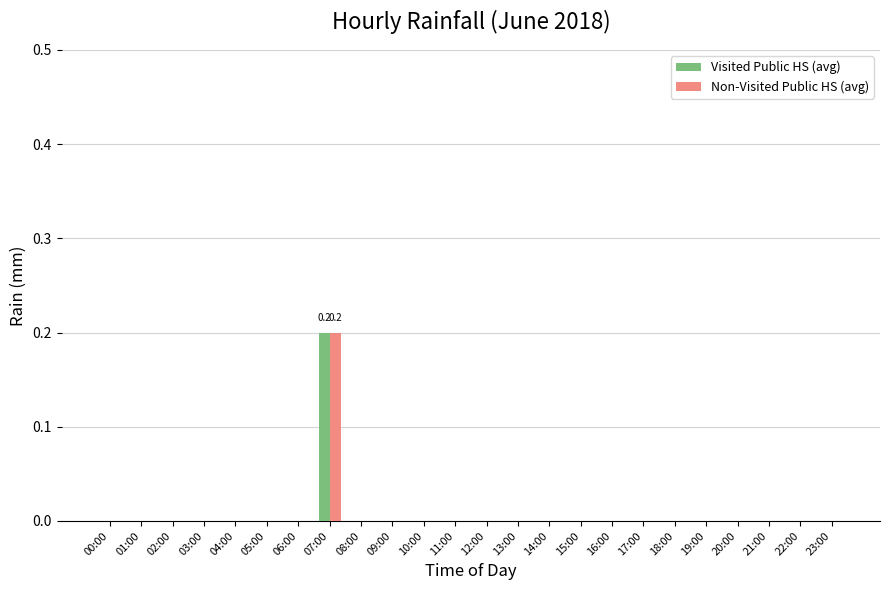

How many groups of bars are there?

24